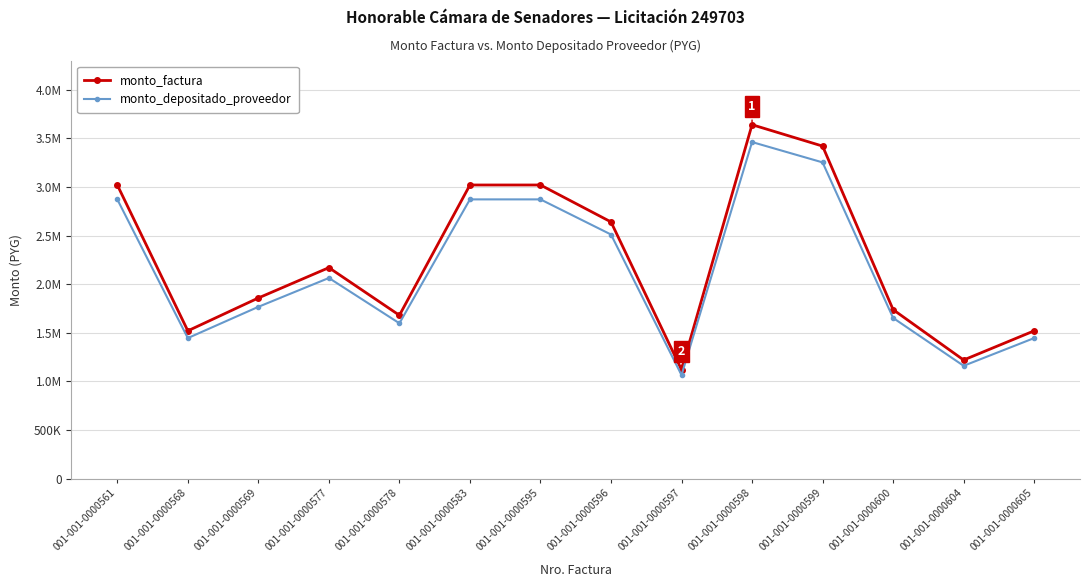

At which label does monto_factura first exceed 2170000?

001-001-0000561